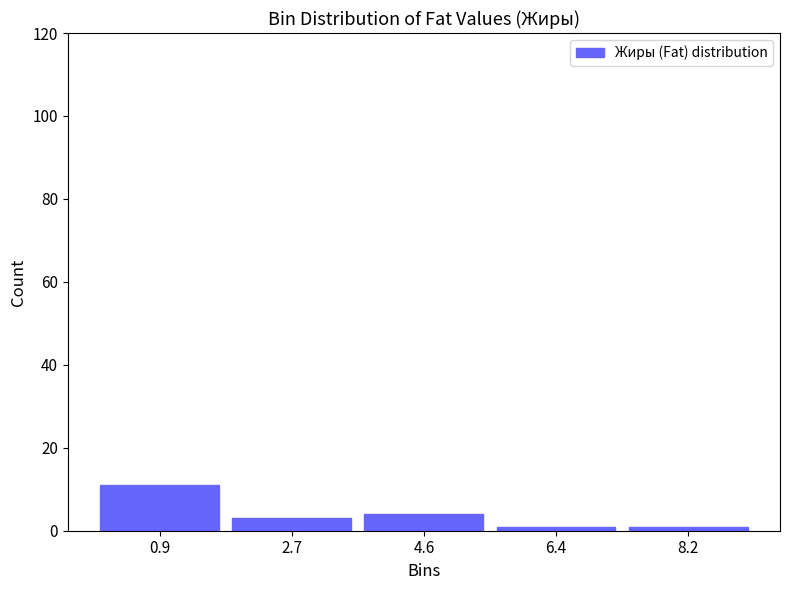

How tall is the bar that spans 3.6 to 5.4 on the x-axis? Neither the bar edges nor the heights are printed on the chart, so give them approximately, as read against the axes.

4